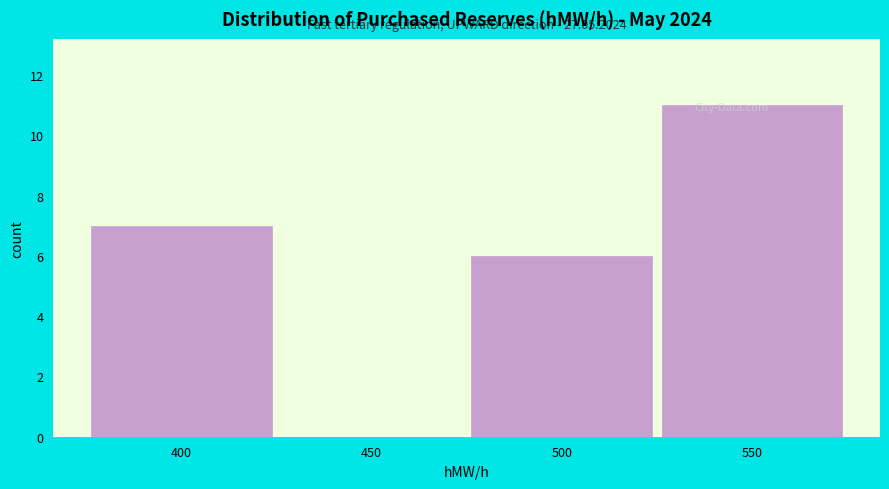

What is the change in value from 400 to 550?

+4